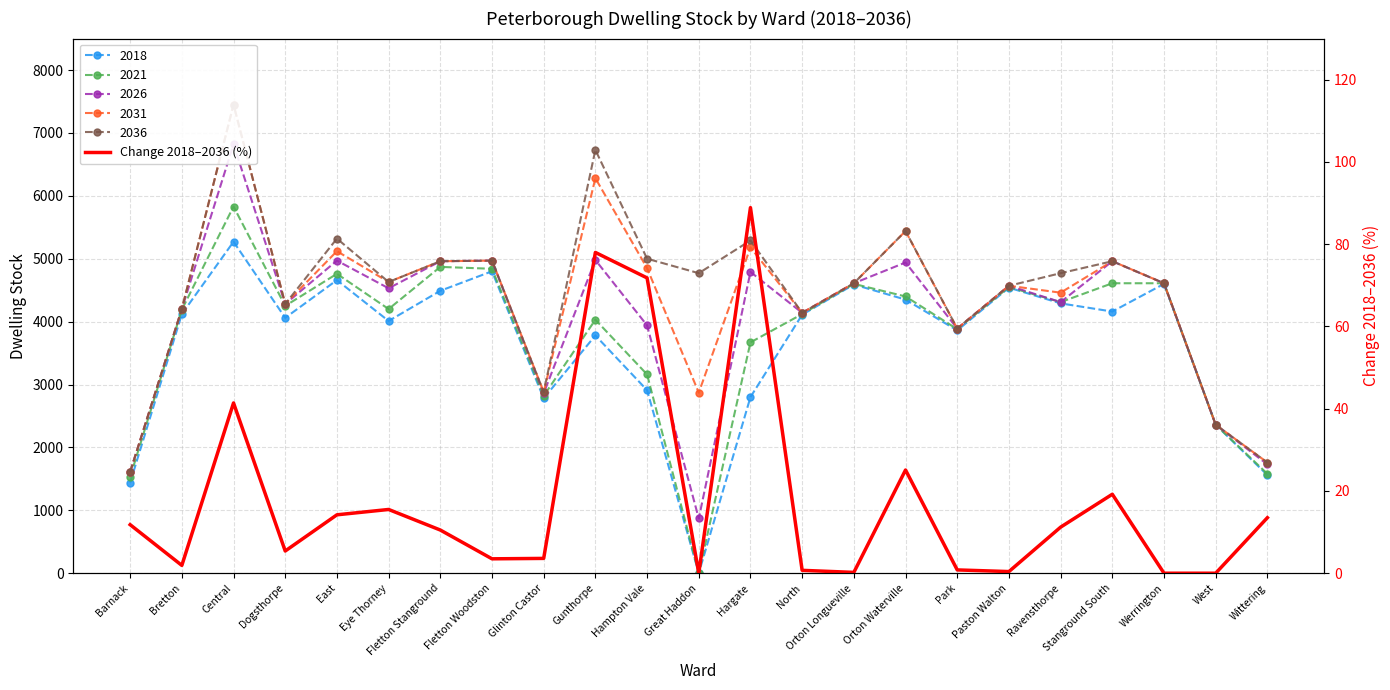

What is the greatest value displayed?

88.9